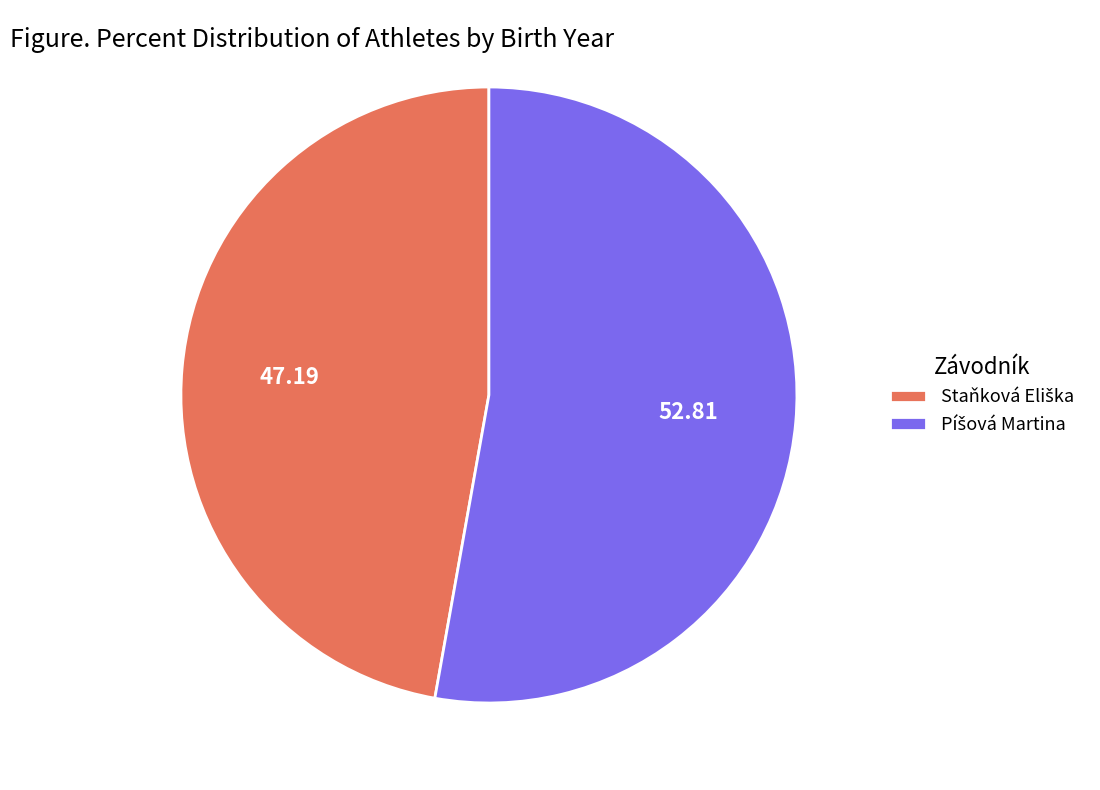

Is there a majority slice in this chart?

Yes